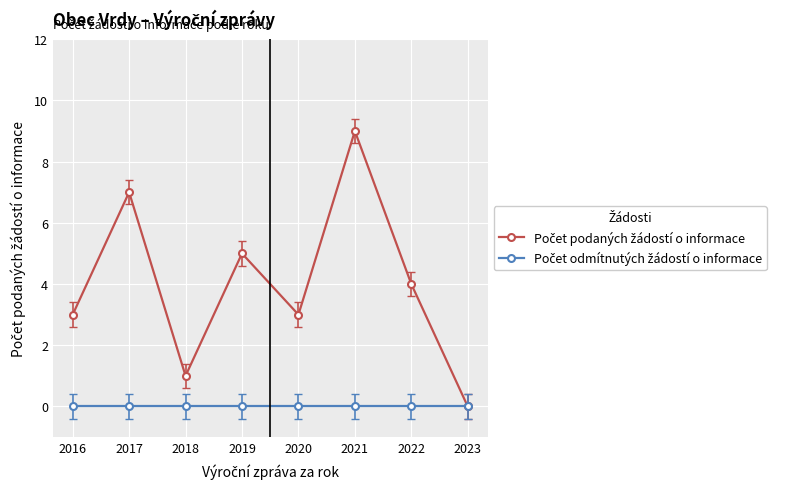

At which category is the sum across all series the highest?

2021